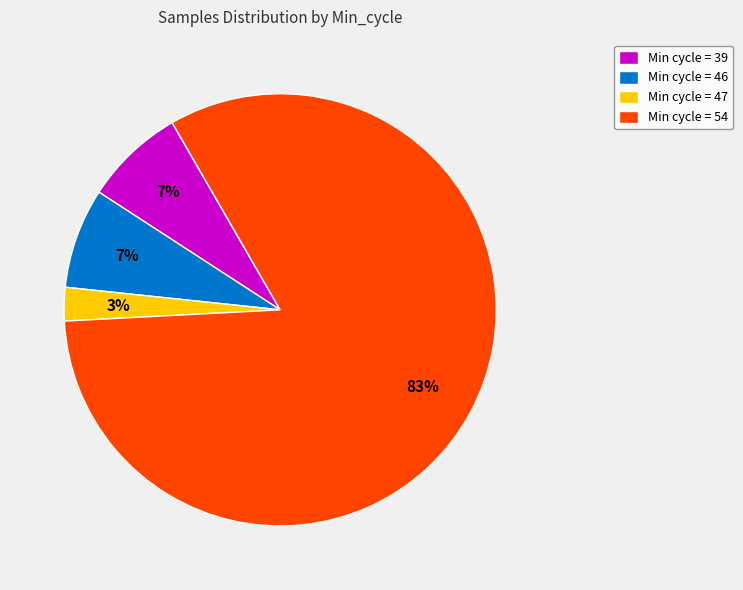

True or false: Min cycle = 47 accounts for 3% of the total.

True